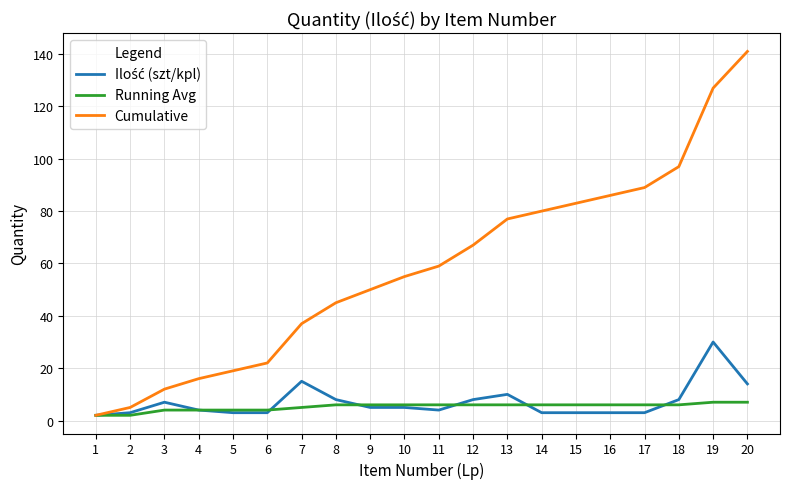

How many series are shown in this chart?

3